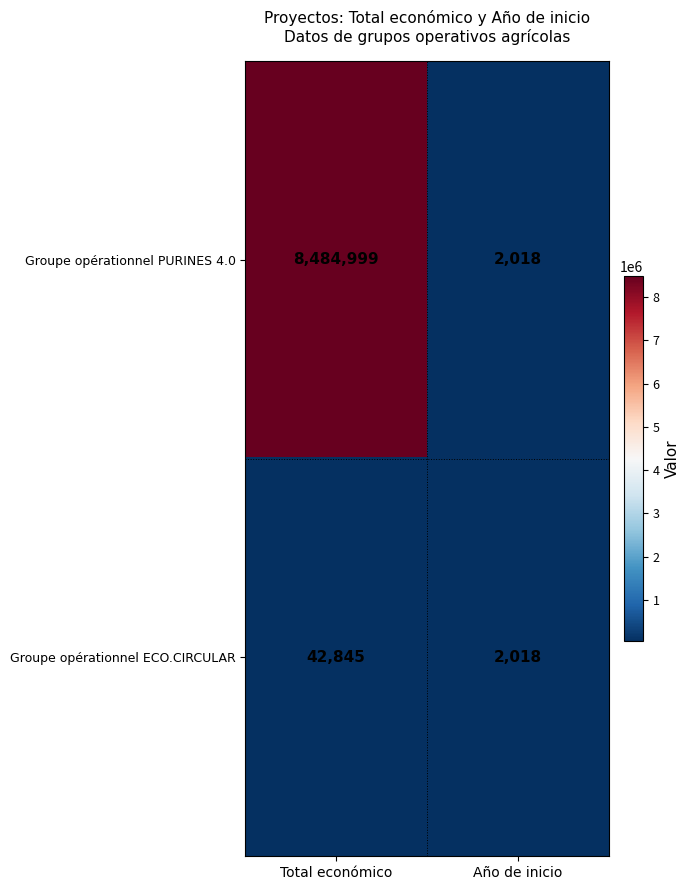

At which label is Groupe opérationnel ECO.CIRCULAR closest to 22431?

Año de inicio